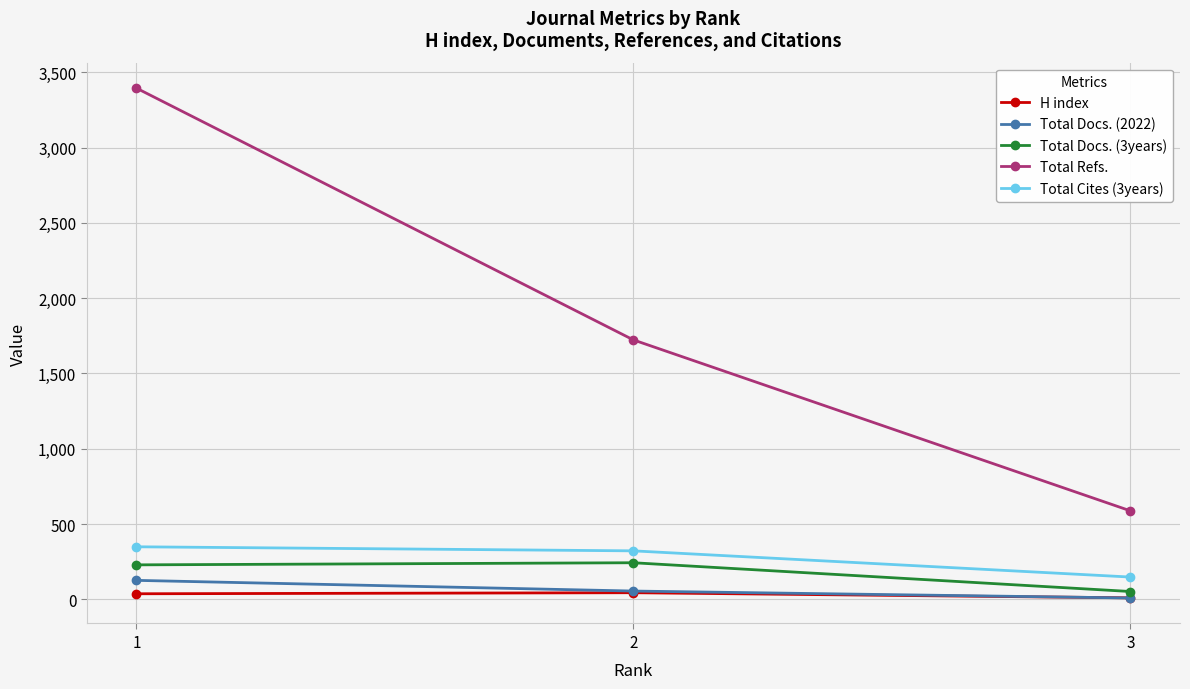

What is the value of the Total Docs. (3years) point at the 2nd from the left?

243